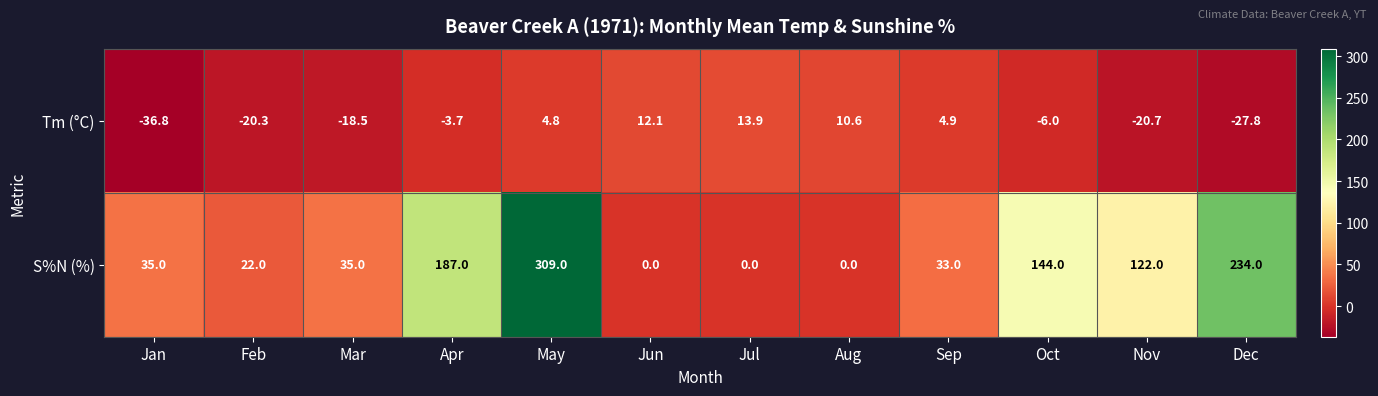

Which series has the widest spread of values?

S%N (%)